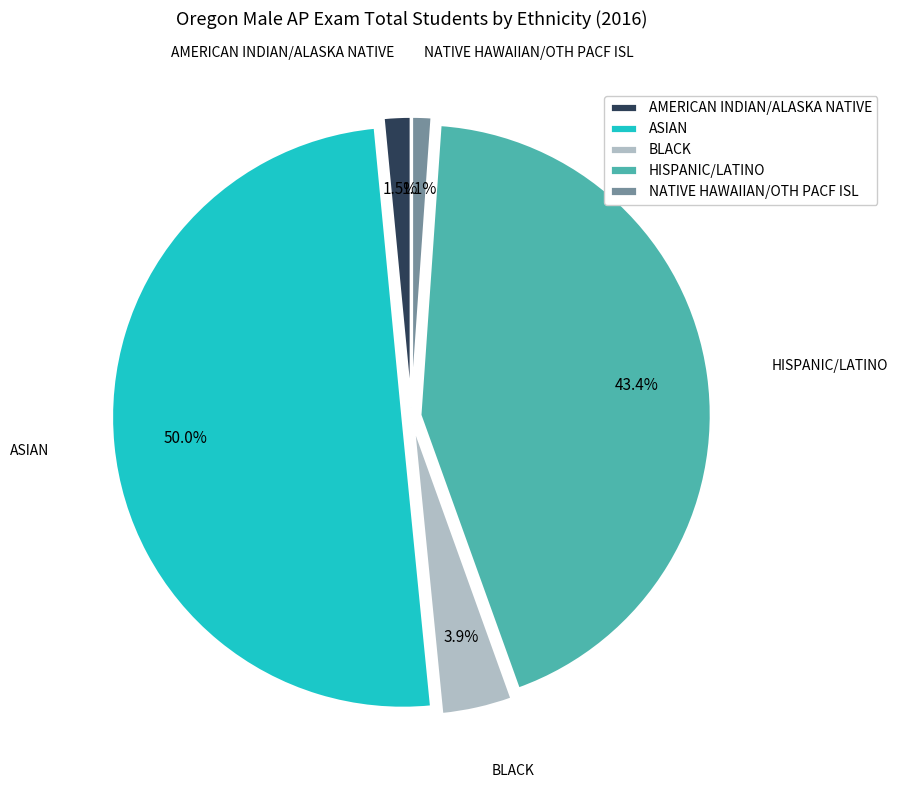

What is the ratio of the value at ASIAN to the value at HISPANIC/LATINO?

1.2